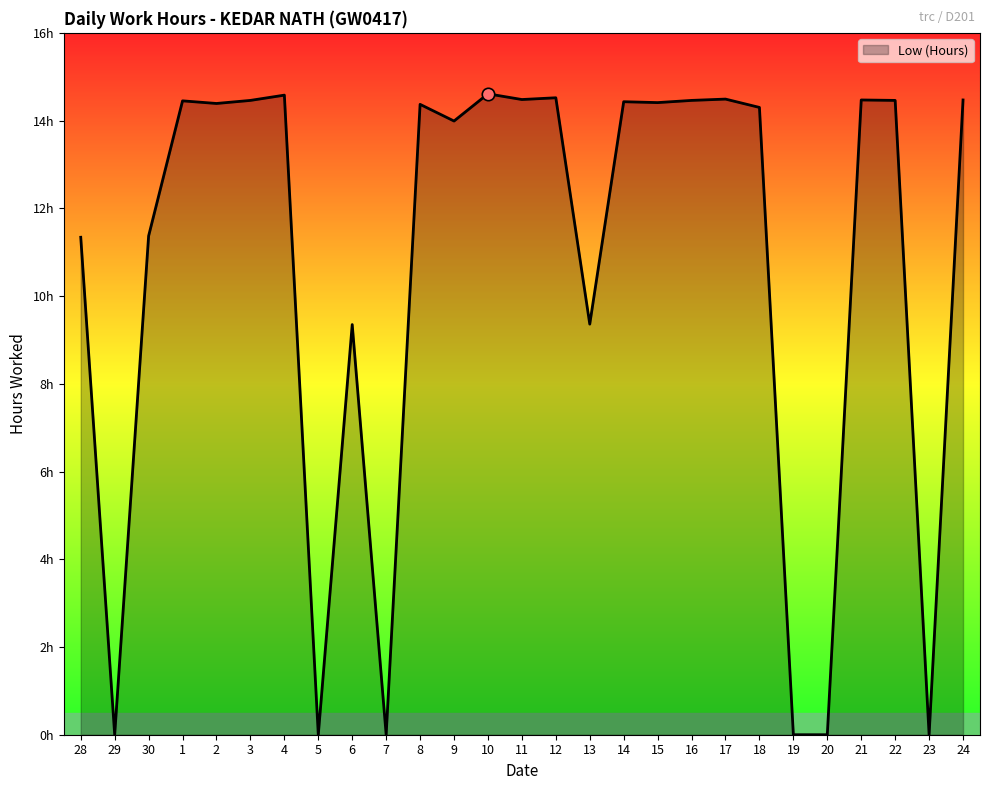

What is the change in value from 1 to 8?

-0.1